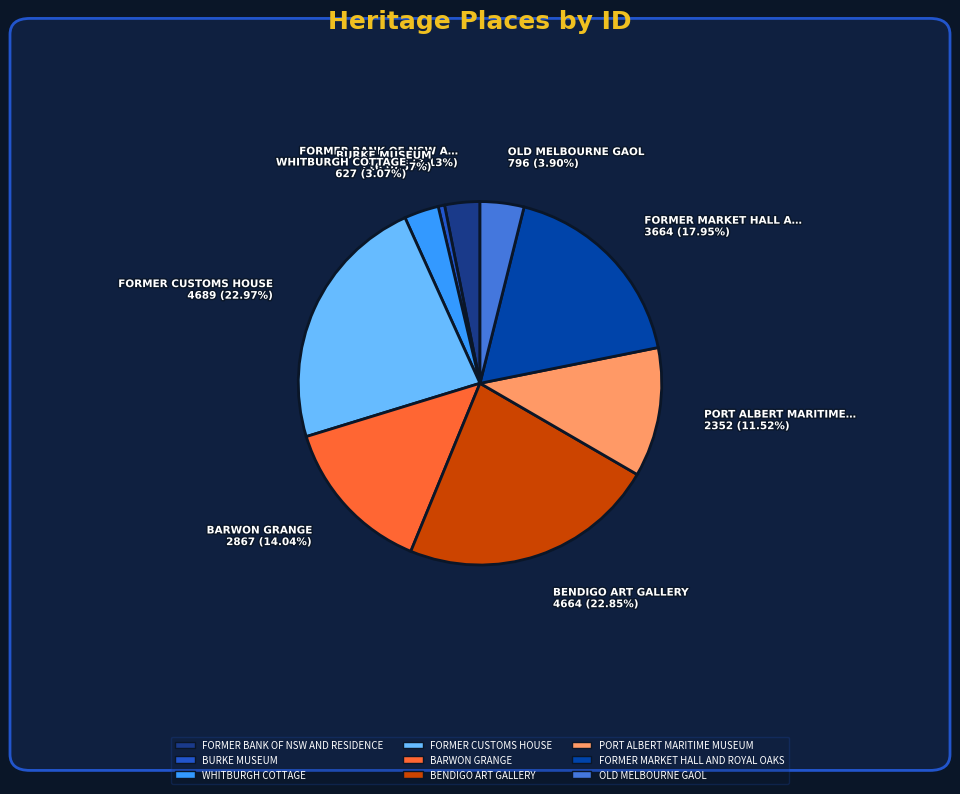

What portion of the pie excludes WHITBURGH COTTAGE?

96.9%